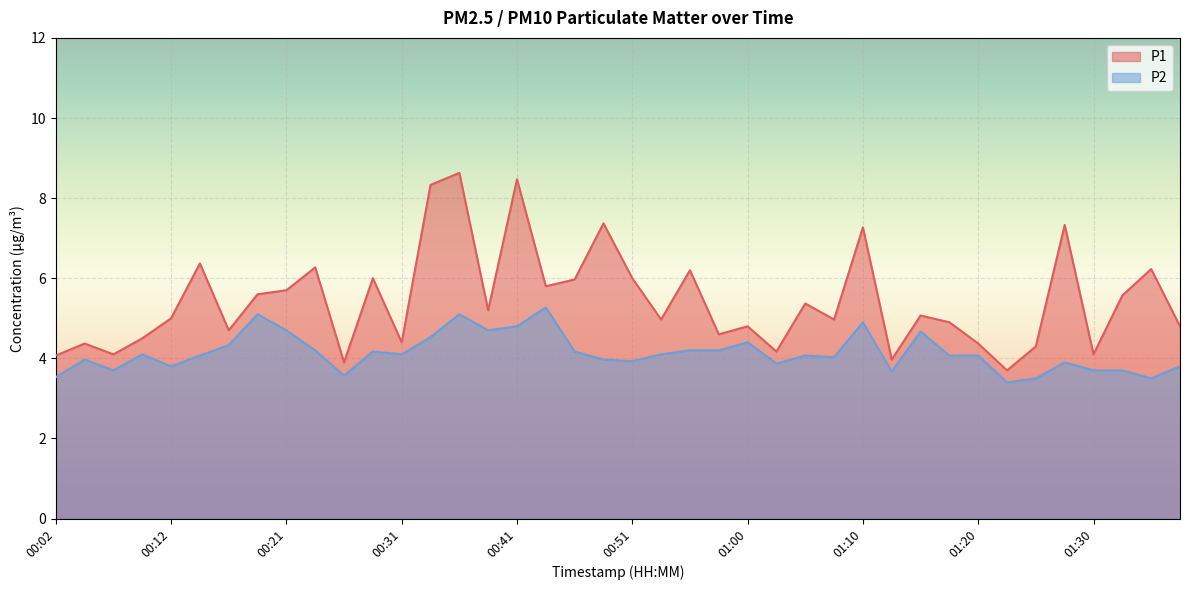

What is the average value of the P2 series?

4.1